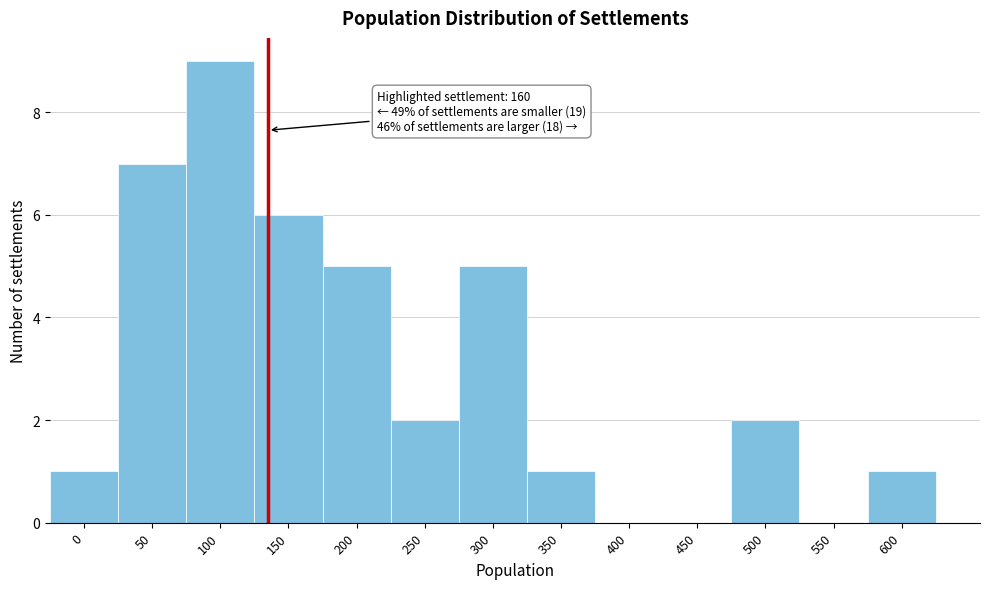

Reading left to right, extract all data points from this chart.

0=1	50=7	100=9	150=6	200=5	250=2	300=5	350=1	400=0	450=0	500=2	550=0	600=1